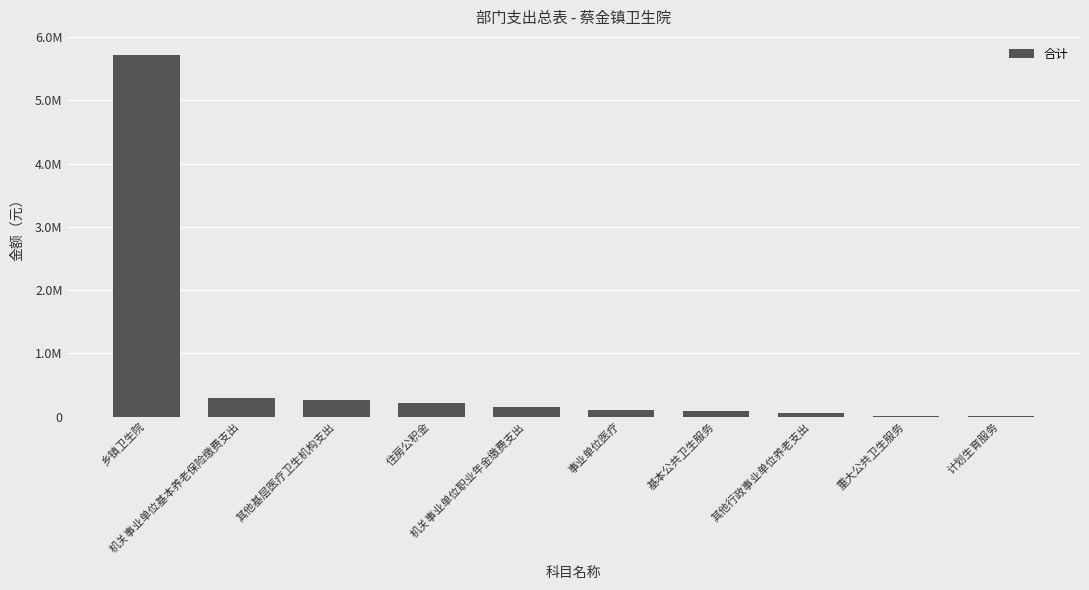

Rank the categories by value from highest to lowest.

乡镇卫生院, 机关事业单位基本养老保险缴费支出, 其他基层医疗卫生机构支出, 住房公积金, 机关事业单位职业年金缴费支出, 事业单位医疗, 基本公共卫生服务, 其他行政事业单位养老支出, 重大公共卫生服务, 计划生育服务